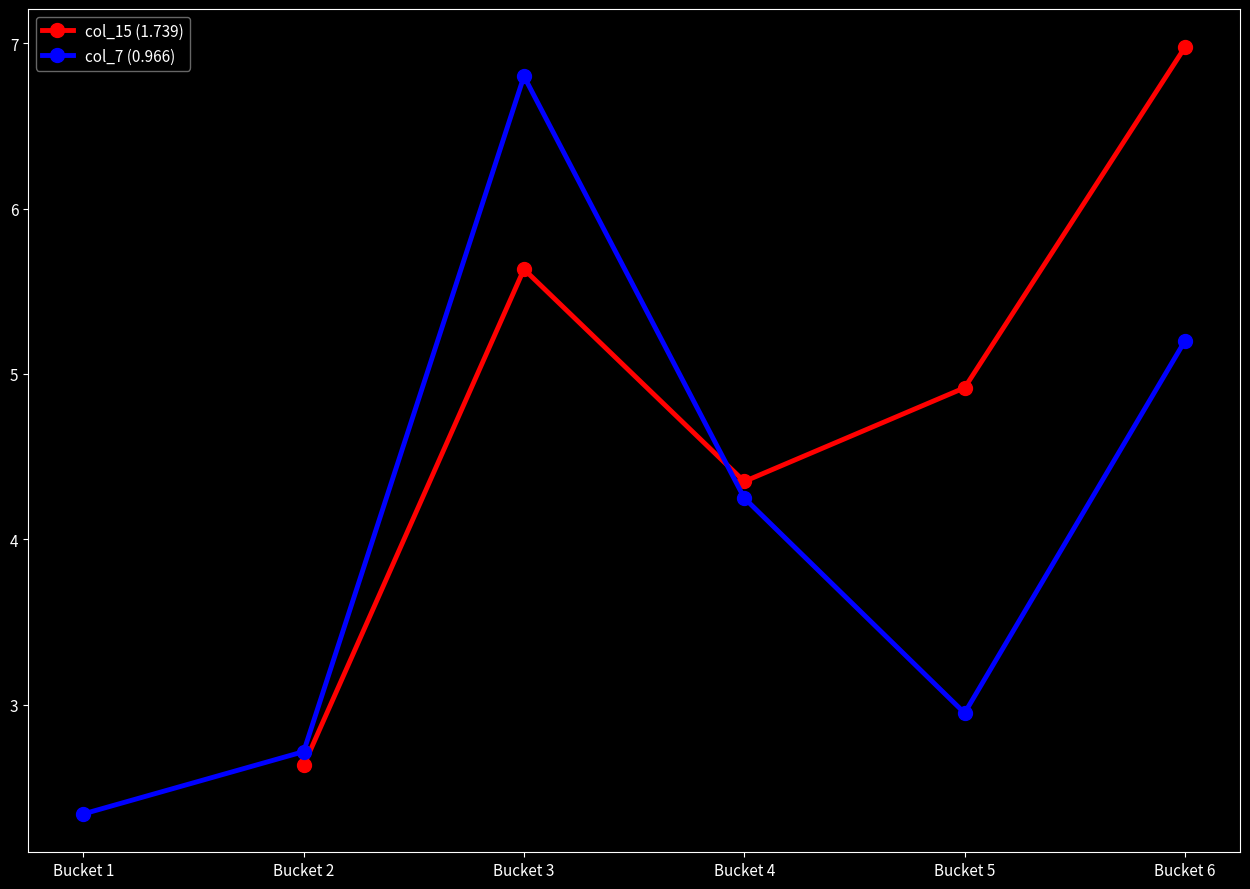

In col_15 (1.739), how many points are higher than both neighbors (excluding endpoints)?

1